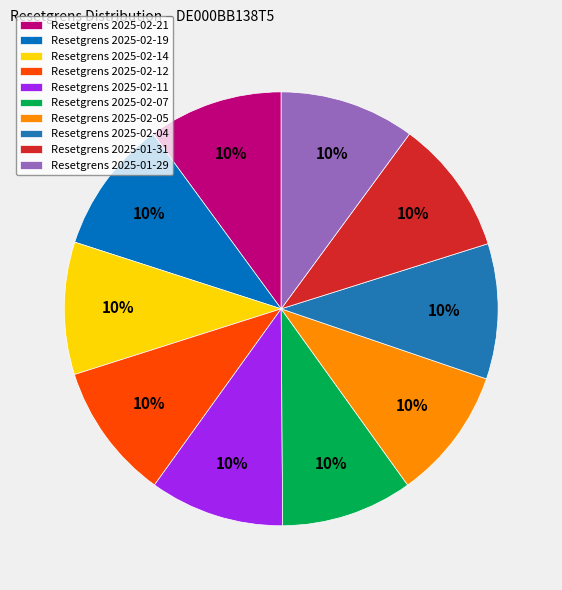

Count the number of slices in the pie.

10